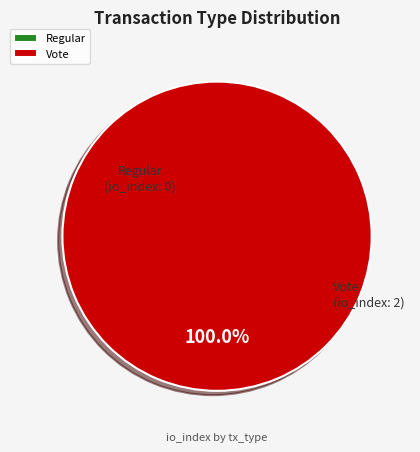

To the nearest percent, what is the average slice percentage?

50%